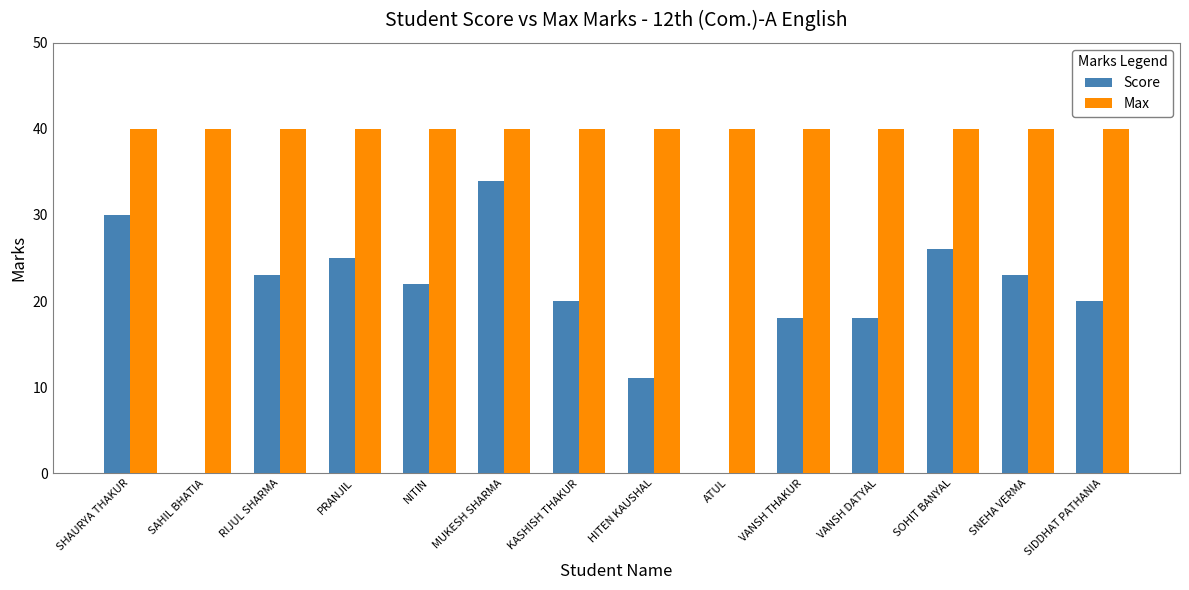

Reading left to right, what are all the values shown in this chart?

Score: 30	0	23	25	22	34	20	11	0	18	18	26	23	20
Max: 40	40	40	40	40	40	40	40	40	40	40	40	40	40